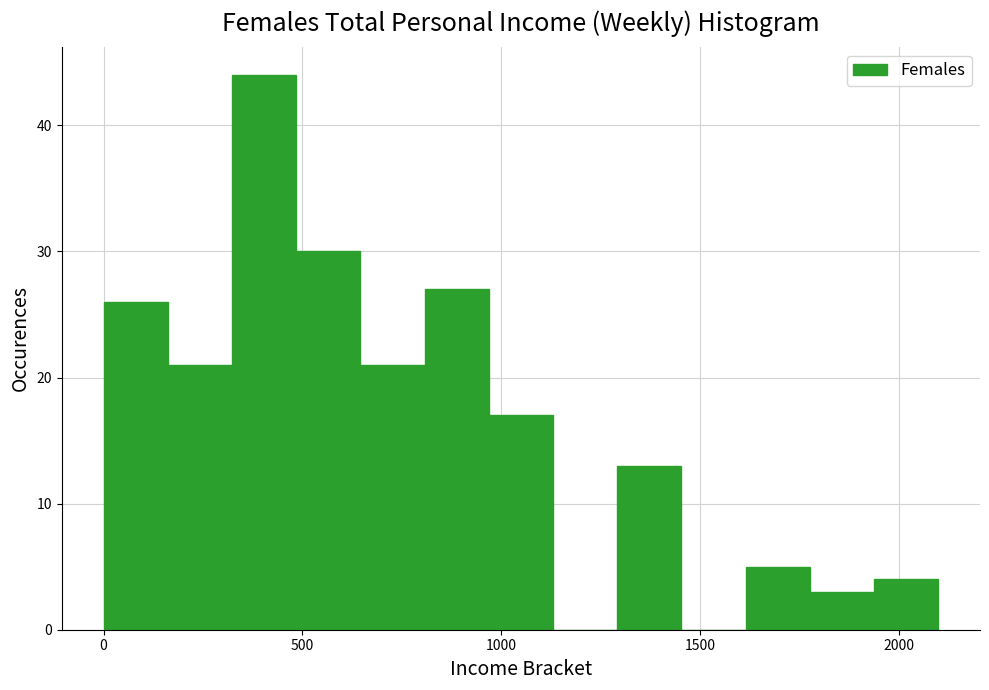

Read against the x-axis, roughly where is the centre of the tallest bar?

400